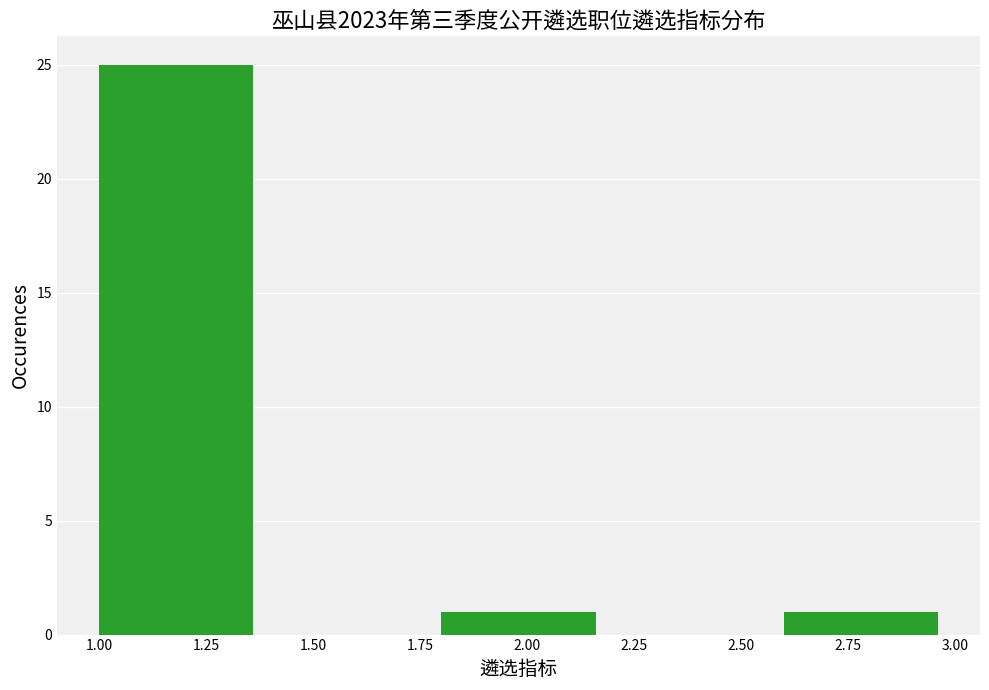

Reading left to right, list every bar in this chart as the range it spans on the x-axis followed by its height. The values are not printed on the chart, so give them approximately, as read against the axis.

1.0 to 1.4: 25
1.4 to 1.8: 0
1.8 to 2.2: 1
2.2 to 2.6: 0
2.6 to 3.0: 1